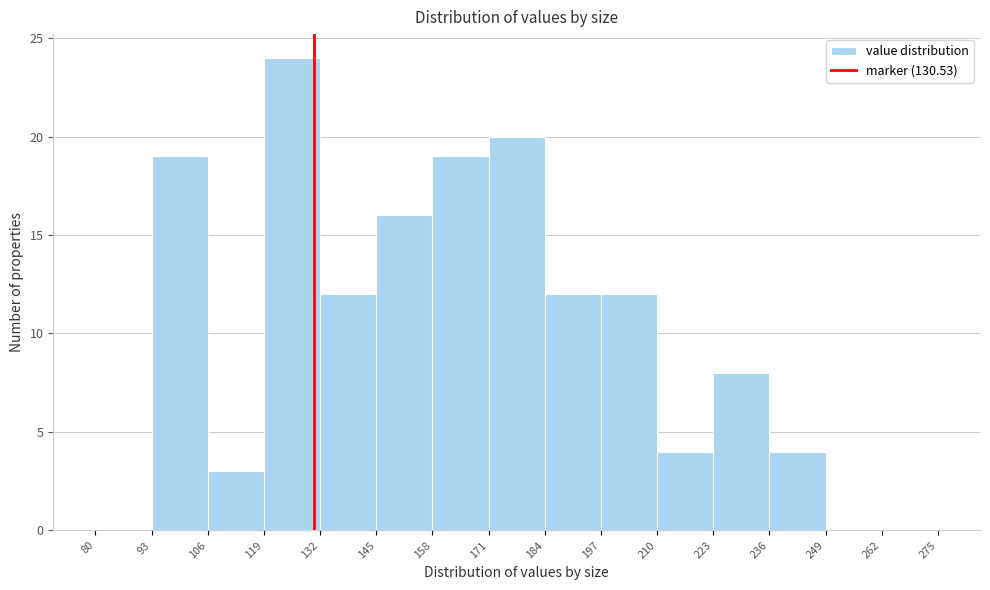

How tall is the bar that spans 93 to 106 on the x-axis? The values are not printed on the chart, so give them approximately, as read against the axis.

19